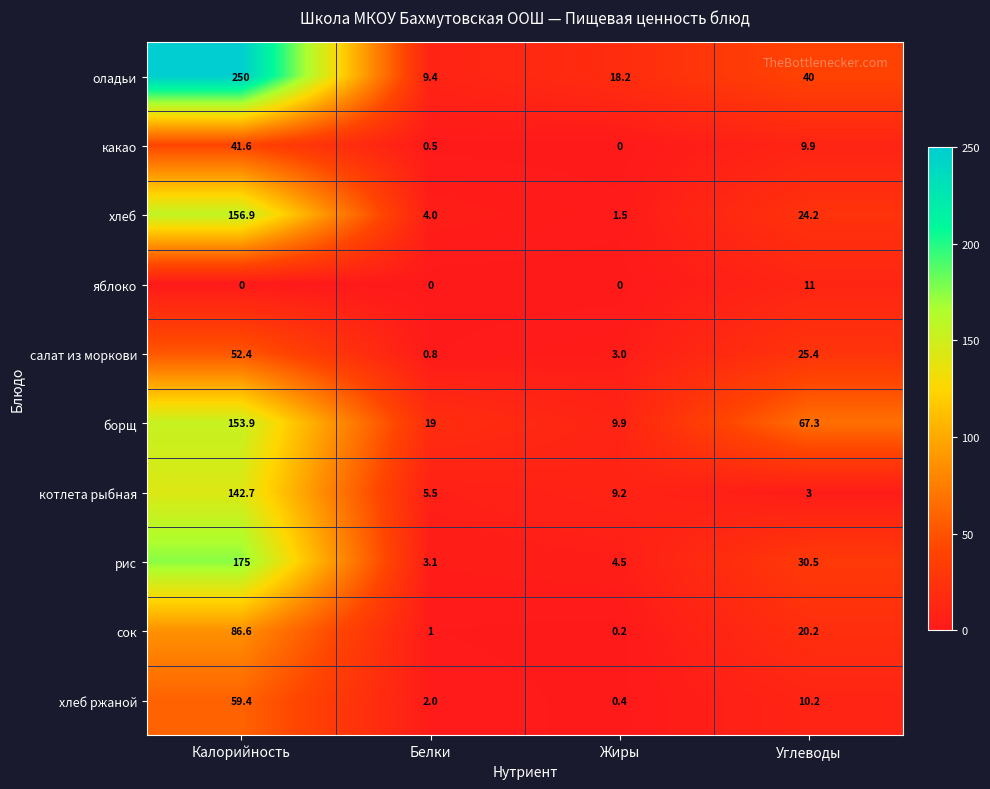

At which label does хлеб ржаной first exceed 10?

Калорийность